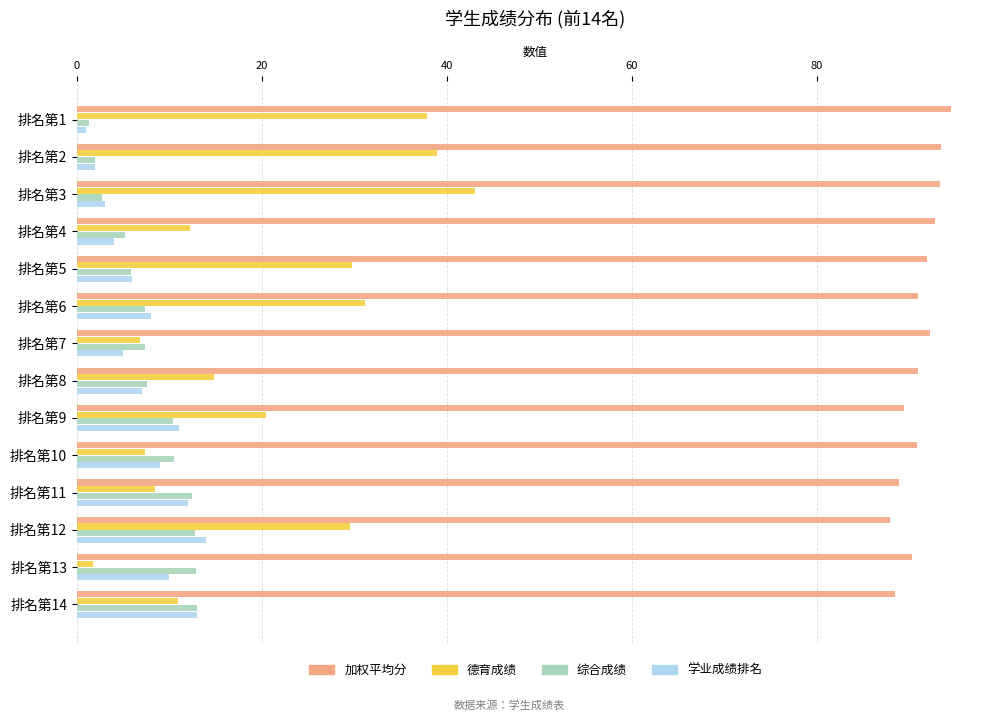

Where is 德育成绩 nearest to the value 22?

排名第9